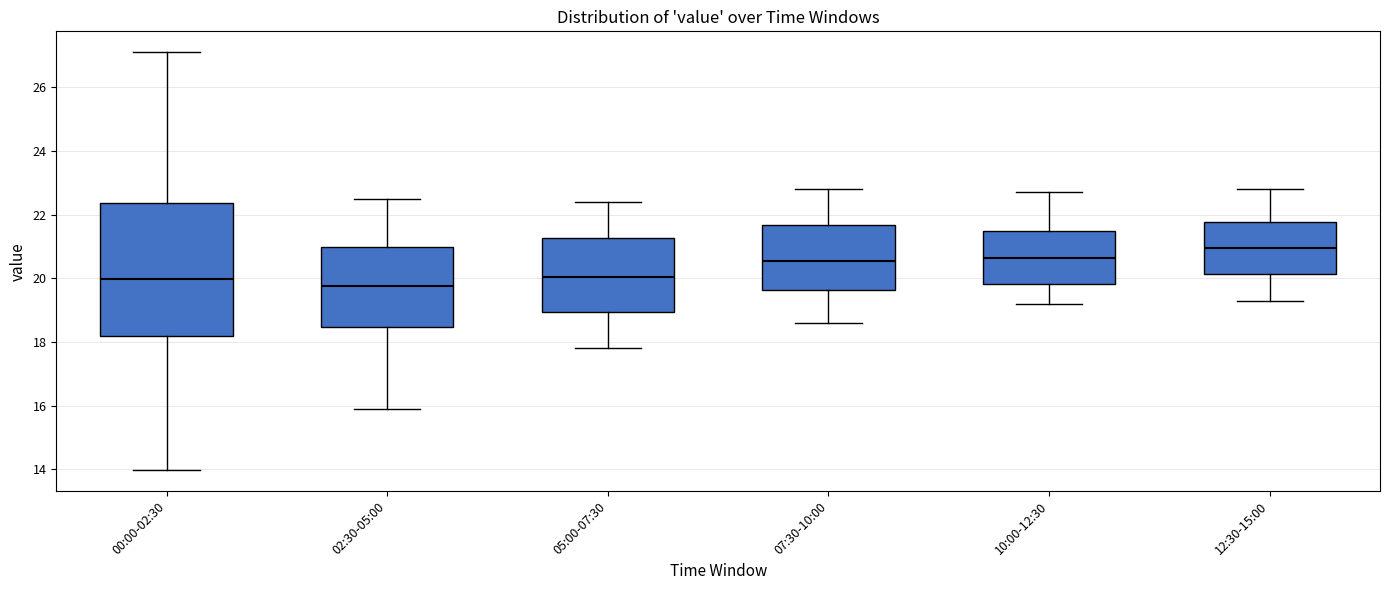

Reading left to right, read every box against the y-axis: the position of its median line, the range the box covers, and the ends of its whiskers. The values are not printed on the chart, so give them approximately, as read against the axis.

00:00-02:30: median 20.0, box 18.2 to 22.4, whiskers 14.0 to 27.2
02:30-05:00: median 19.8, box 18.4 to 21.0, whiskers 16.0 to 22.6
05:00-07:30: median 20.0, box 19.0 to 21.2, whiskers 17.8 to 22.4
07:30-10:00: median 20.6, box 19.6 to 21.6, whiskers 18.6 to 22.8
10:00-12:30: median 20.6, box 19.8 to 21.4, whiskers 19.2 to 22.8
12:30-15:00: median 21.0, box 20.2 to 21.8, whiskers 19.4 to 22.8